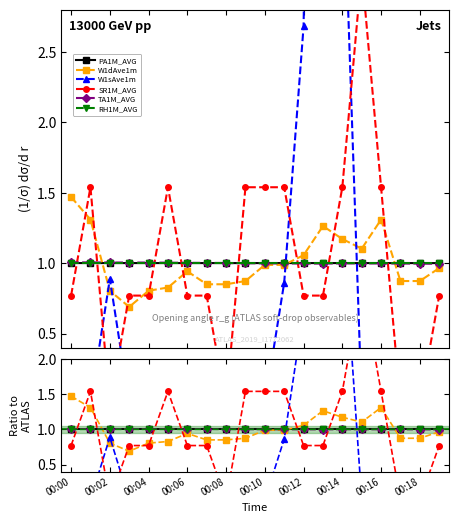

The value of W1sAve1m at 00:14 is 6.5. True or false?

False